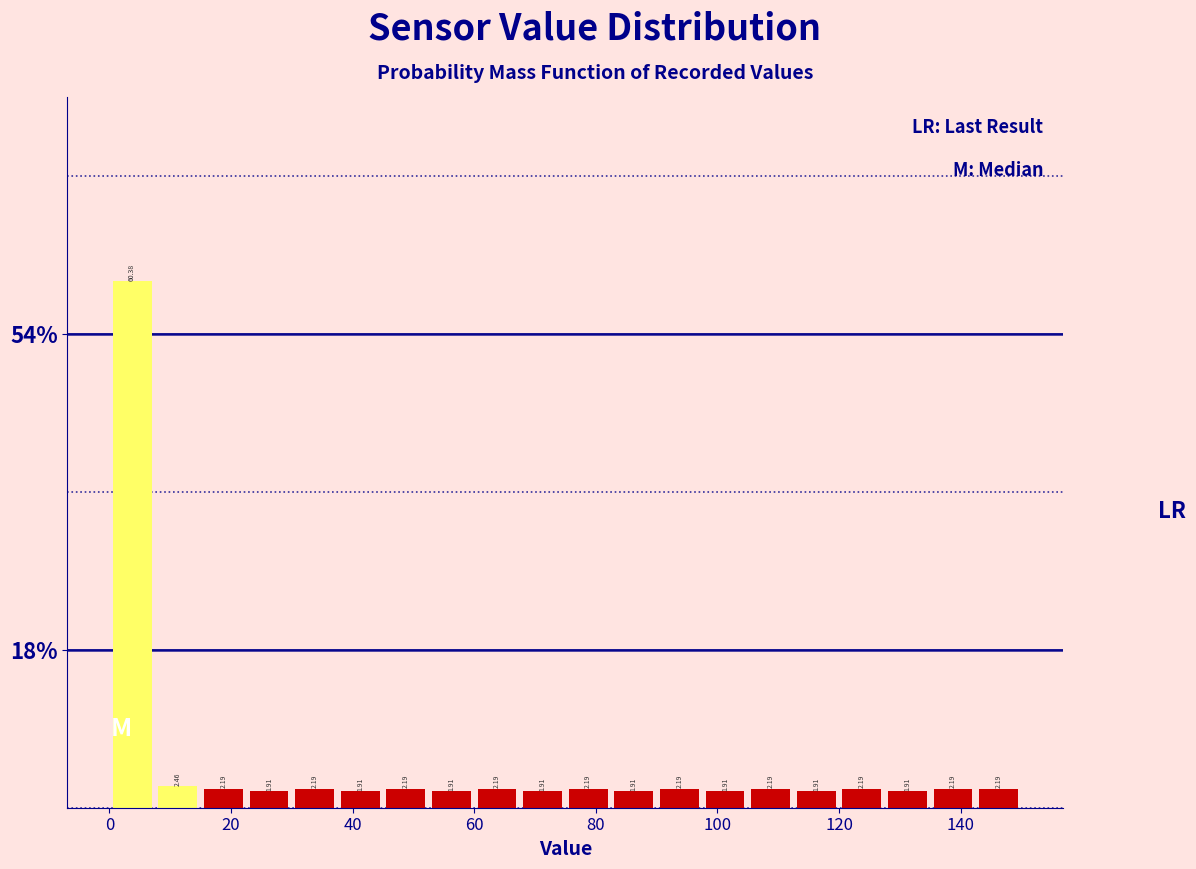

Around what value on the x-axis is the tallest bar? Give the approximate position of its centre, as read against the axis.

4